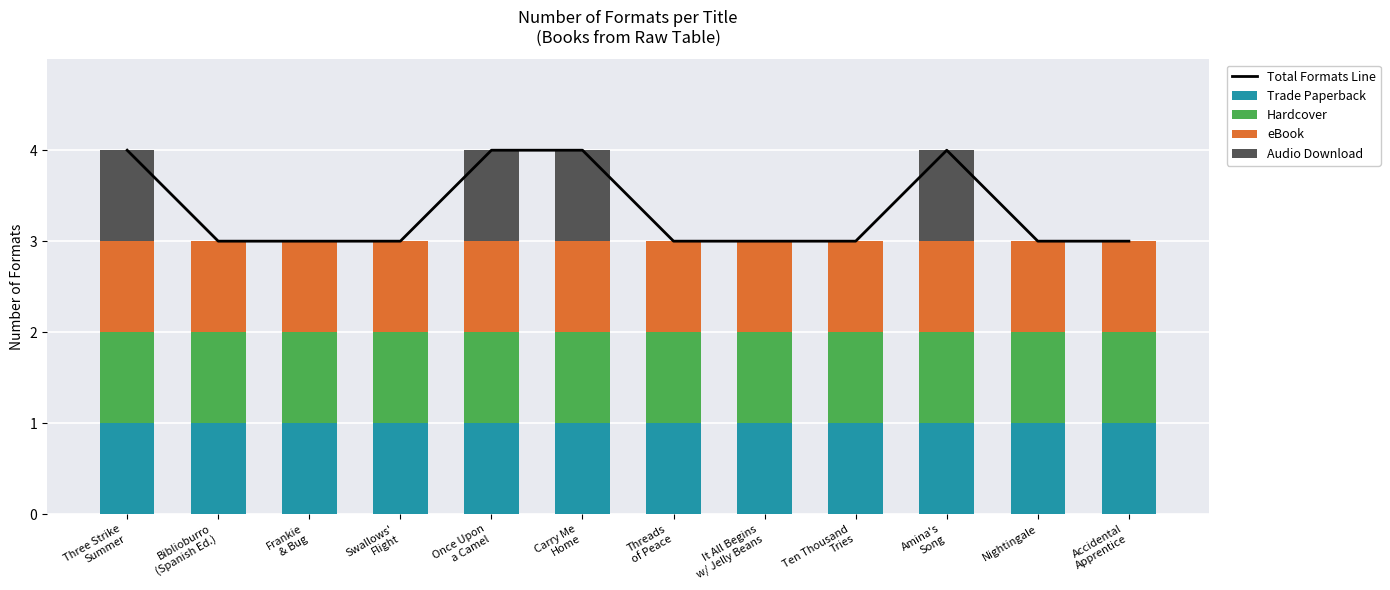

How many values in Audio Download are above zero?

4